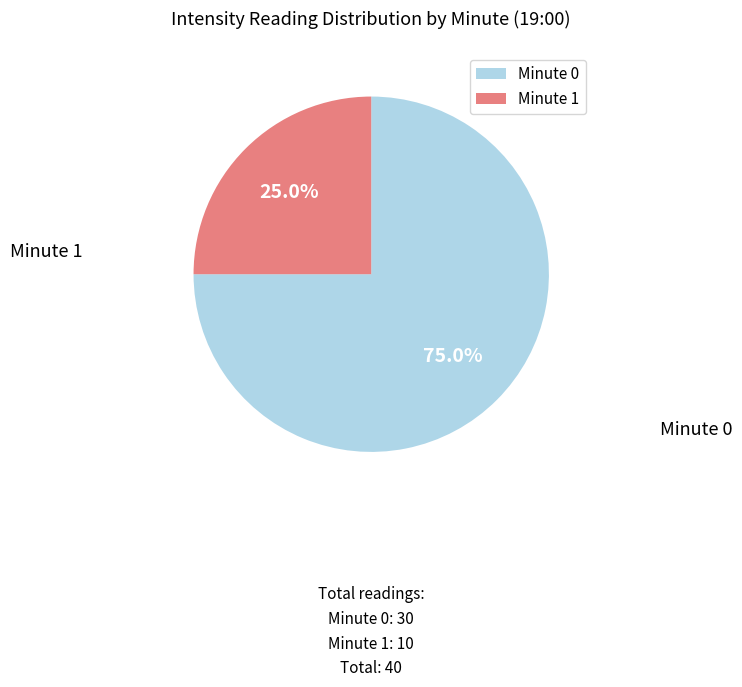

Which slice is the smallest?

Minute 1